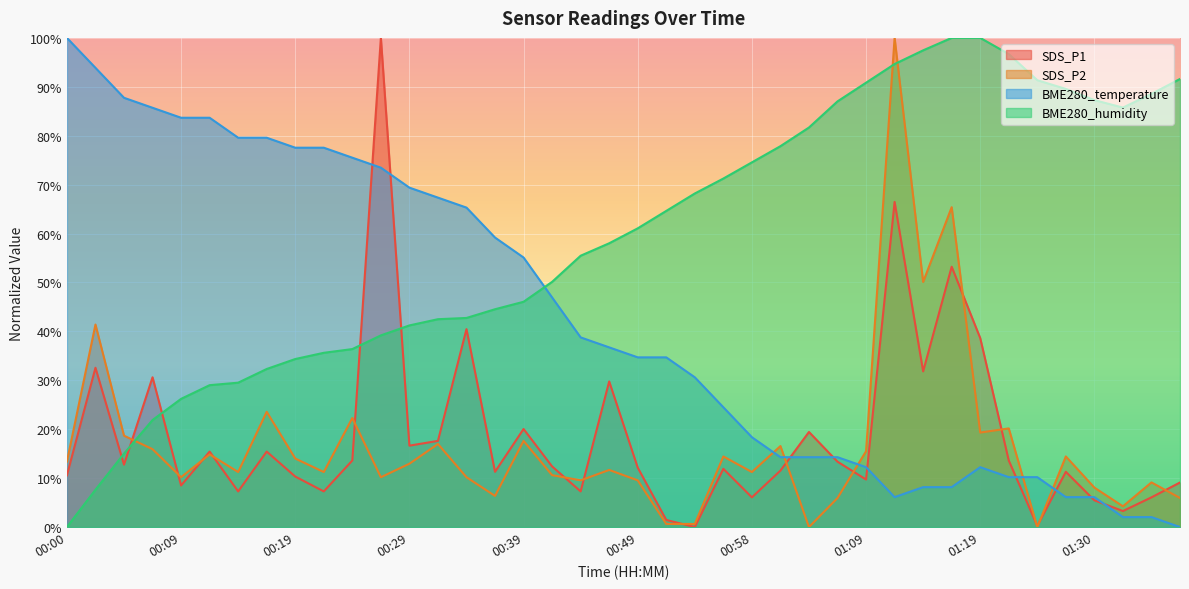

What are all the series names shown in the legend?

SDS_P1, SDS_P2, BME280_temperature, BME280_humidity